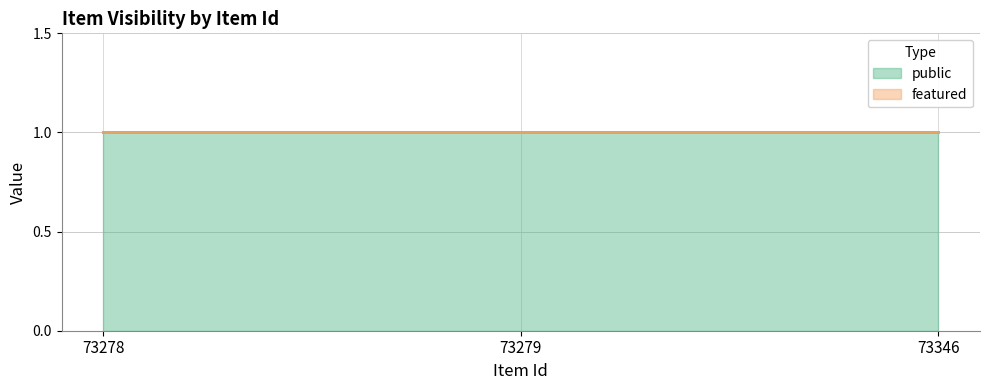

Count the number of categories in the chart.

3